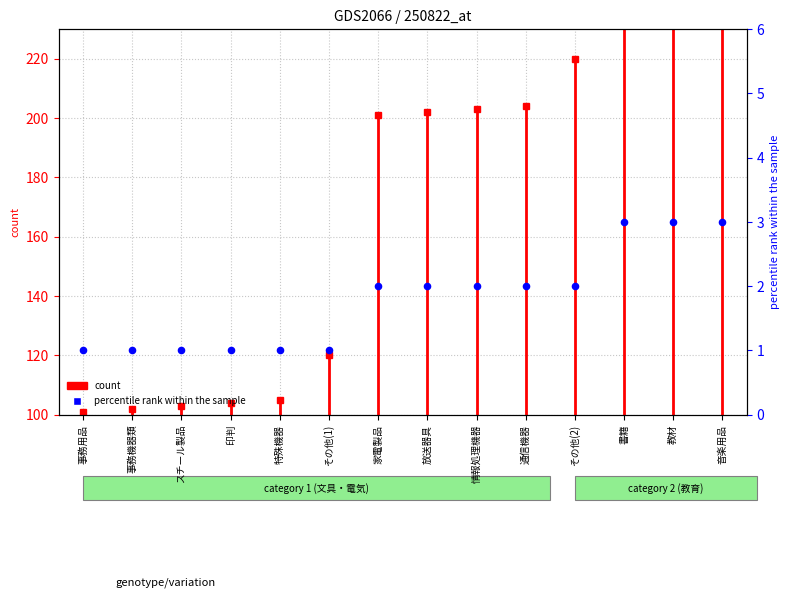

What is the ratio of the value at その他(2) to the value at 通信機器?

1.0